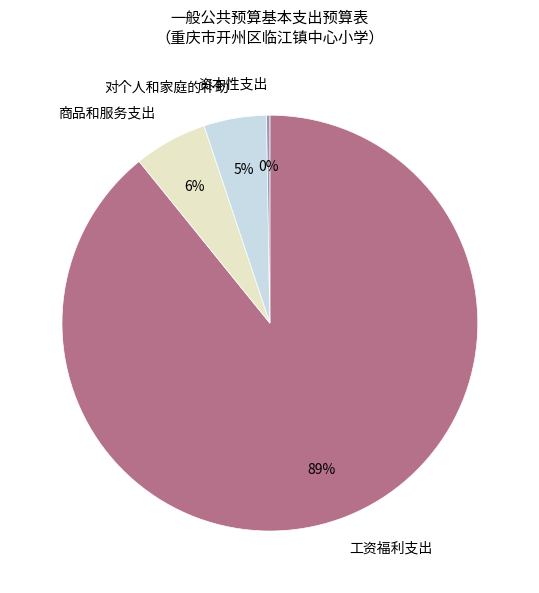

The 工资福利支出 slice represents 89% of the pie. True or false?

True